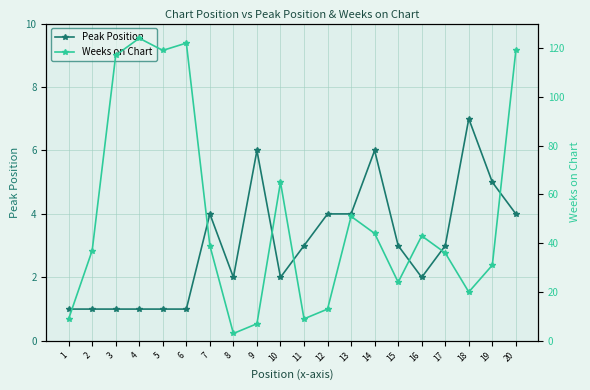

What is the minimum value for Weeks on Chart?

3